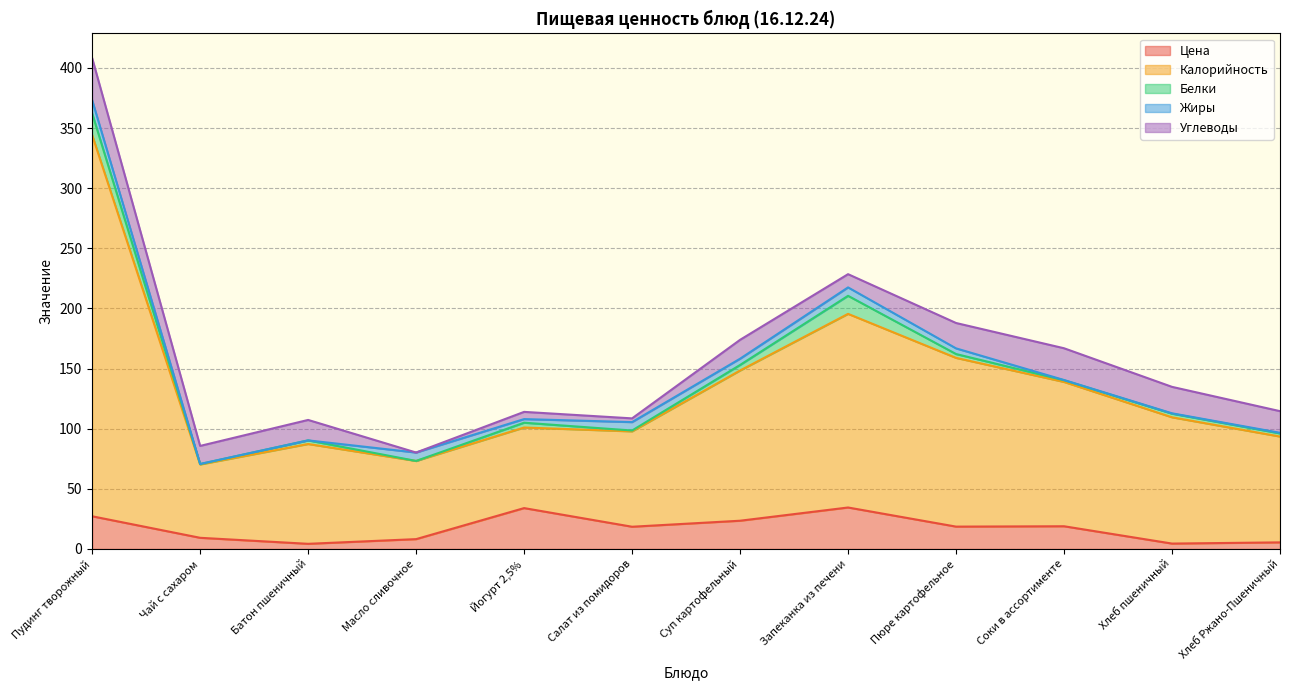

What are all the series names shown in the legend?

Цена, Калорийность, Белки, Жиры, Углеводы